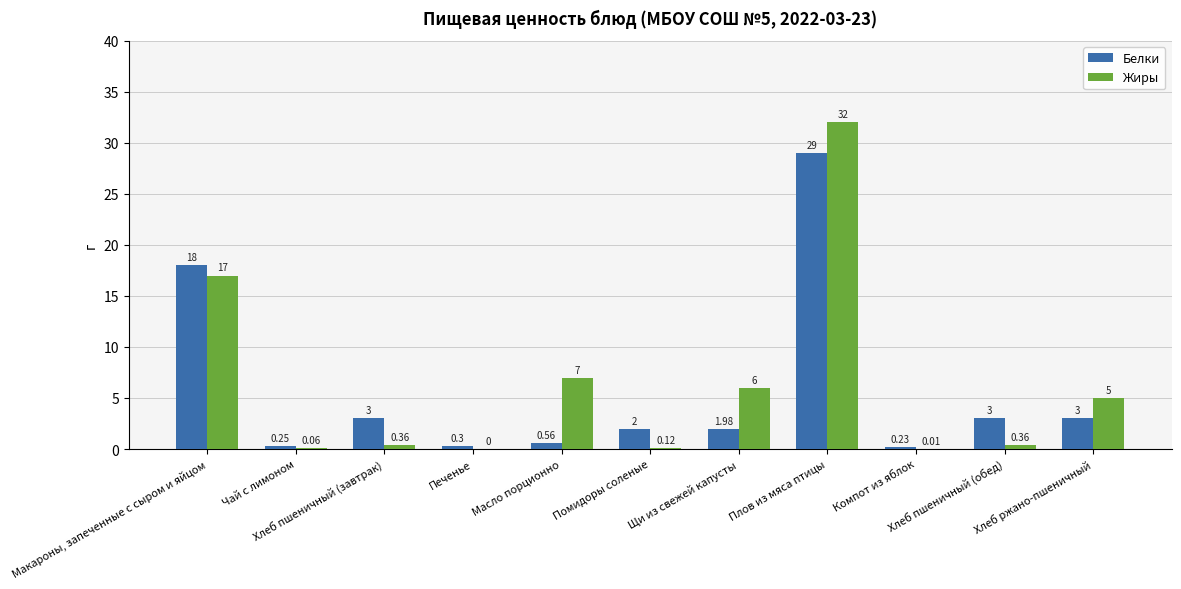

Which has a higher value, Печенье or Масло порционно?

Масло порционно